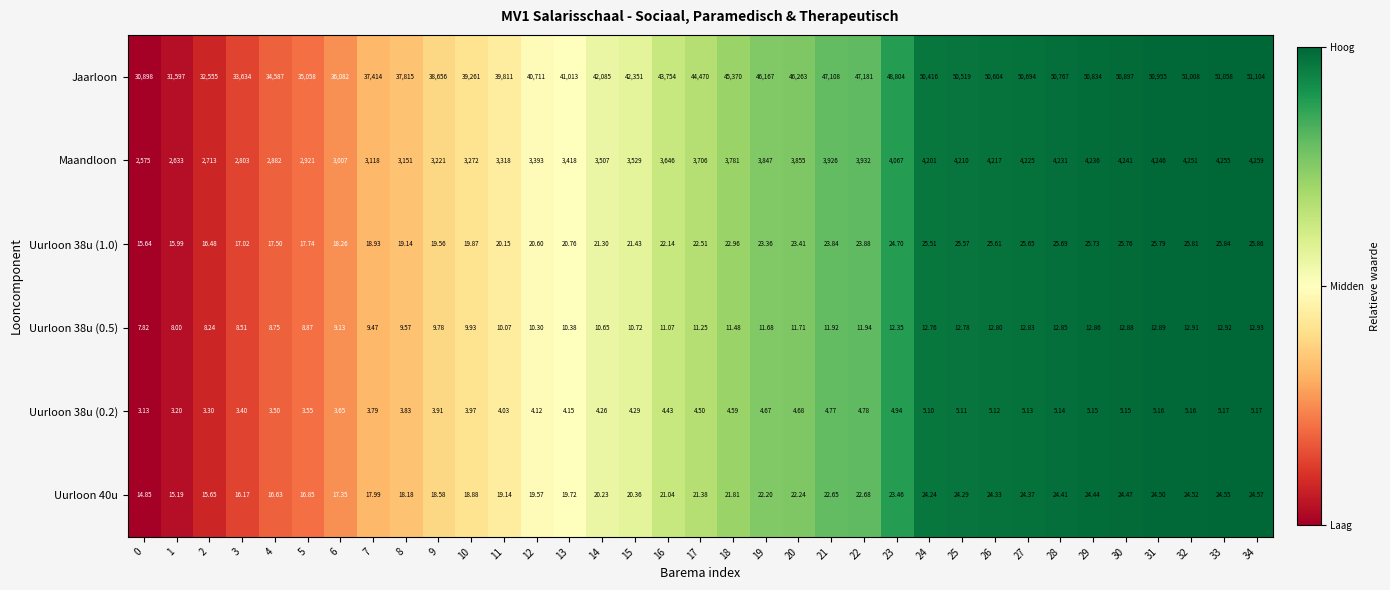

Is the value of Uurloon 40u at 32 greater than the value of Uurloon 38u (1.0) at 10?

Yes